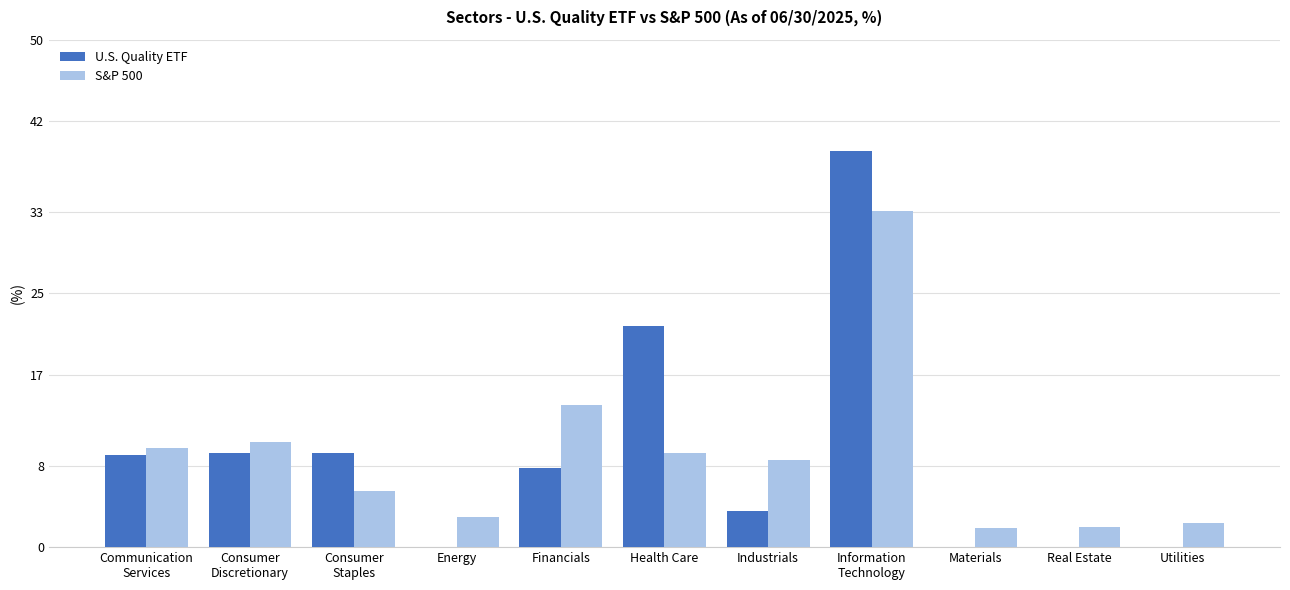

What is the sum of the U.S. Quality ETF values at Health Care and Utilities?

21.8